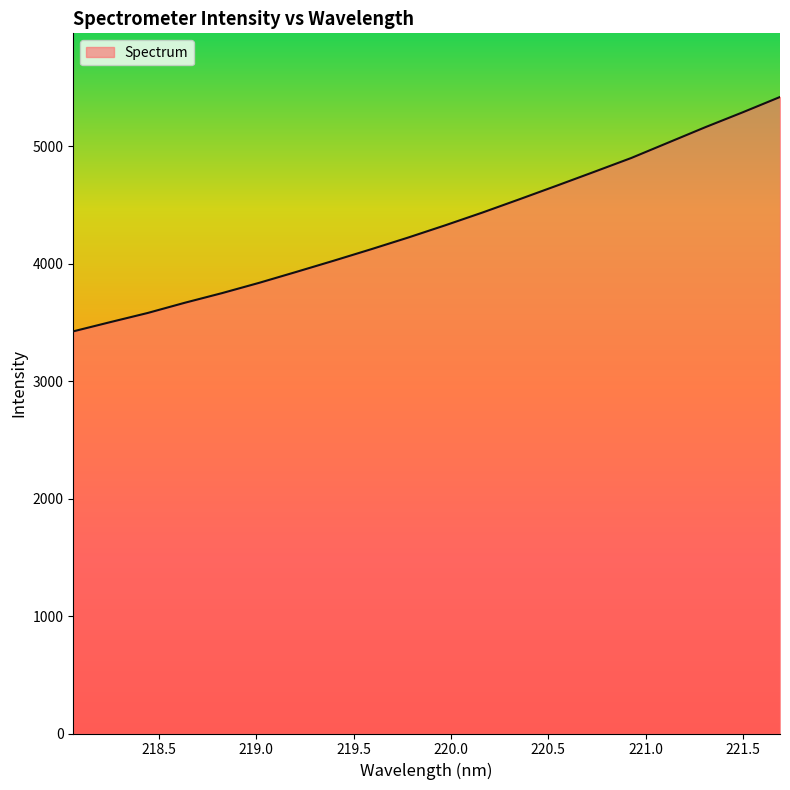

What is the maximum value shown in the chart?

5418.4